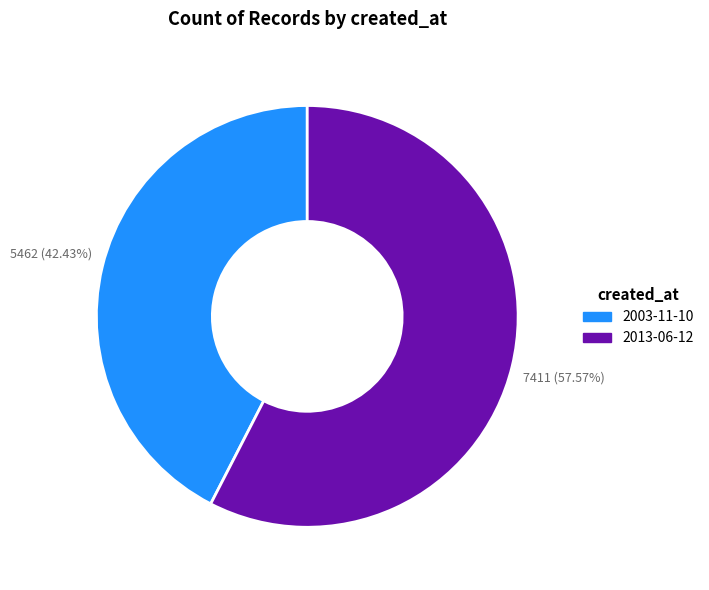

What percentage is the 2013-06-12 slice, to the nearest percent?

58%